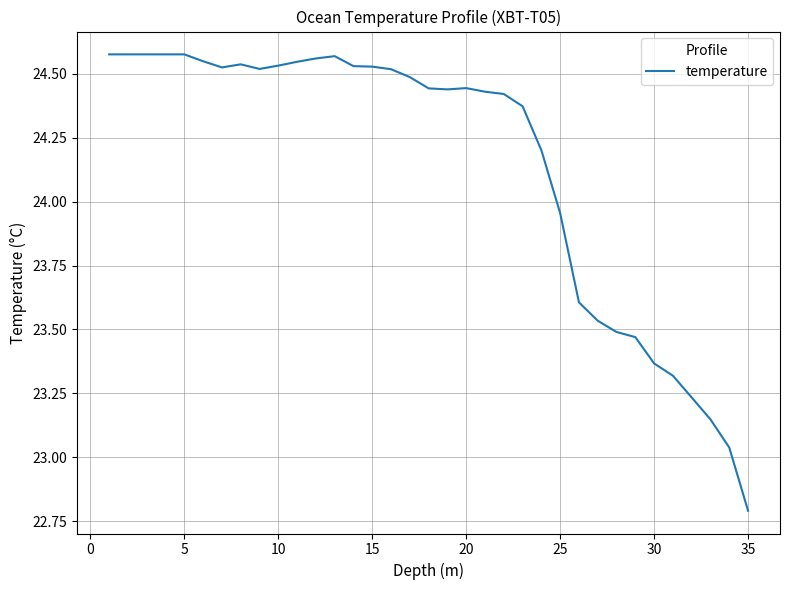

What is the difference between the maximum and minimum values?

1.8